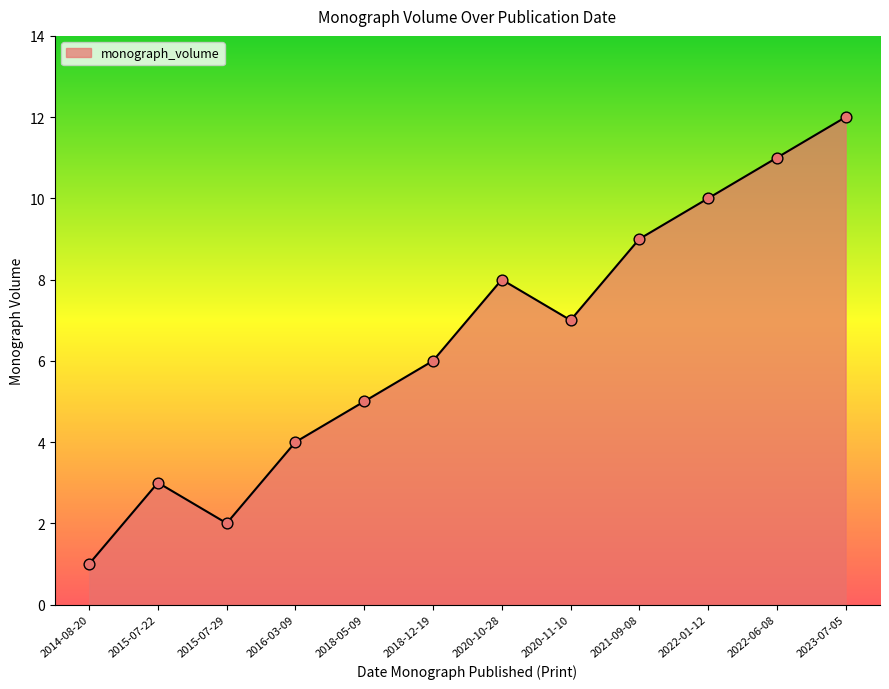

Approximately how many times larger is the value at 2018-12-19 compared to 2015-07-29?

3.0